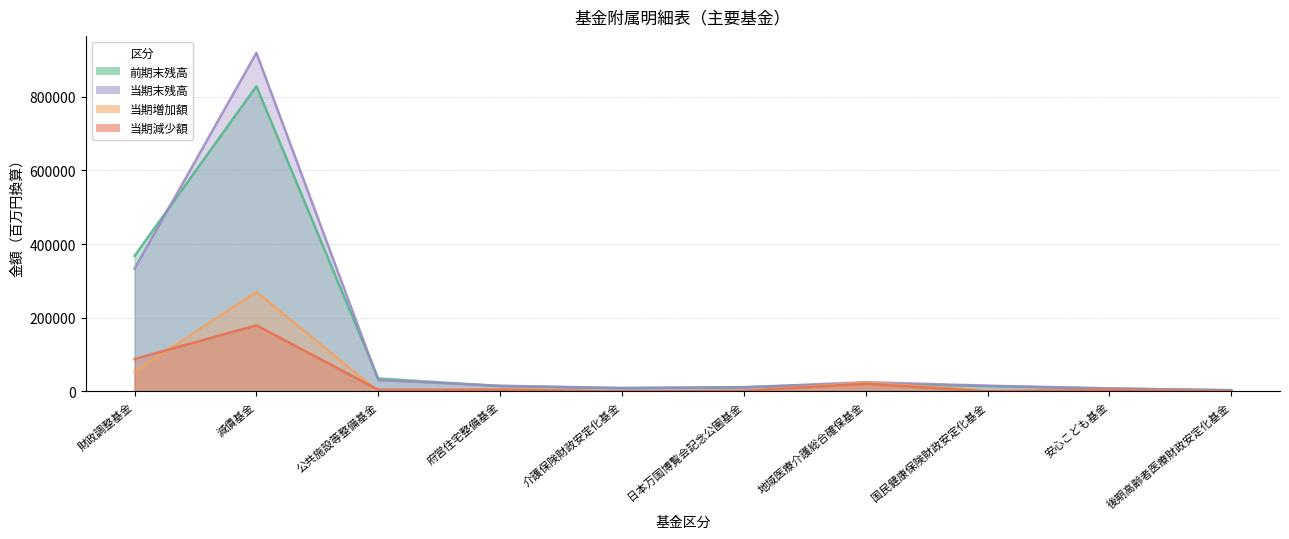

Which has a higher value, 減債基金 or 府営住宅整備基金?

減債基金